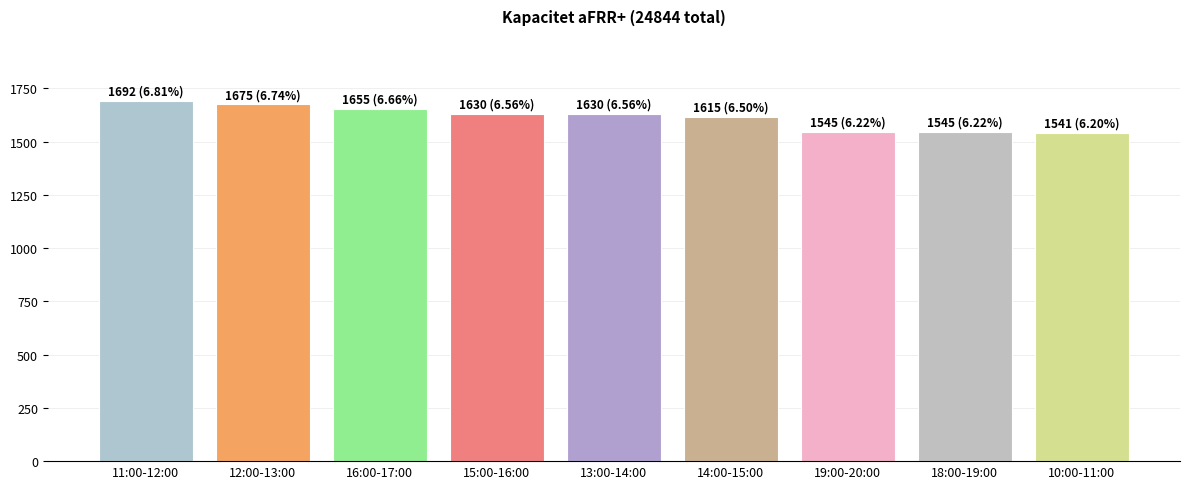

What is the ratio of the value at 14:00-15:00 to the value at 16:00-17:00?

1.0